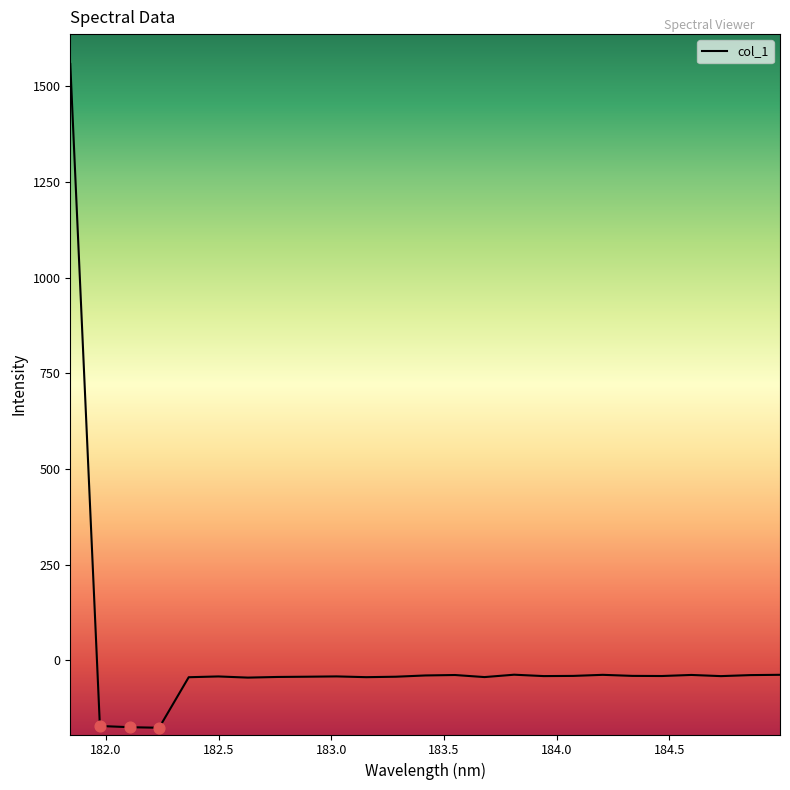

What is the difference between the maximum and minimum values?

1734.5